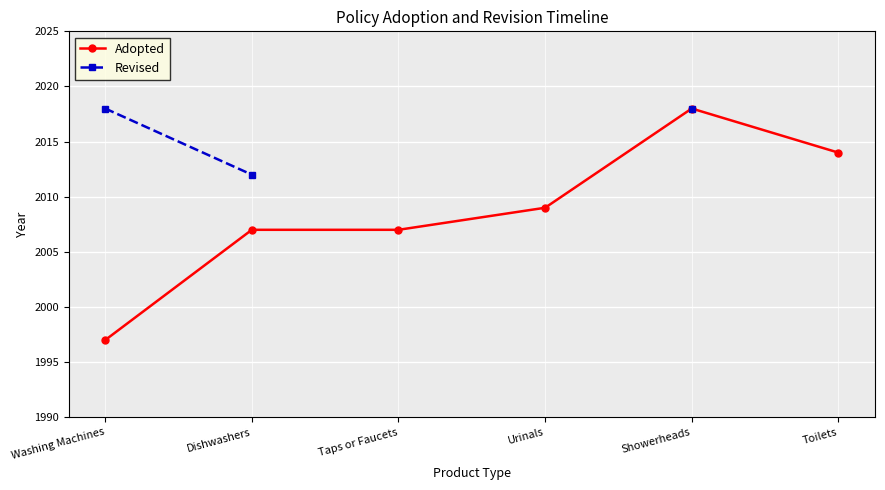

Which has a higher value, Dishwashers or Toilets?

Toilets